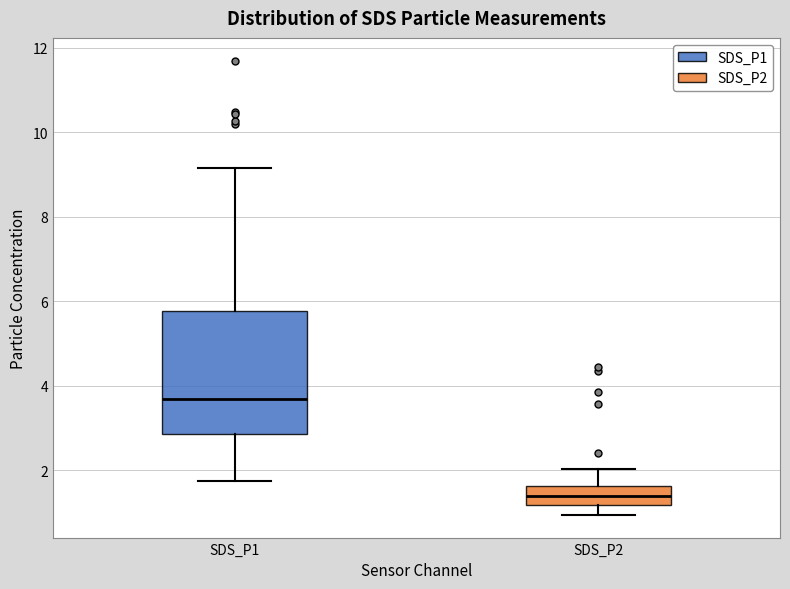

Which box's median line is the lowest?

SDS_P2